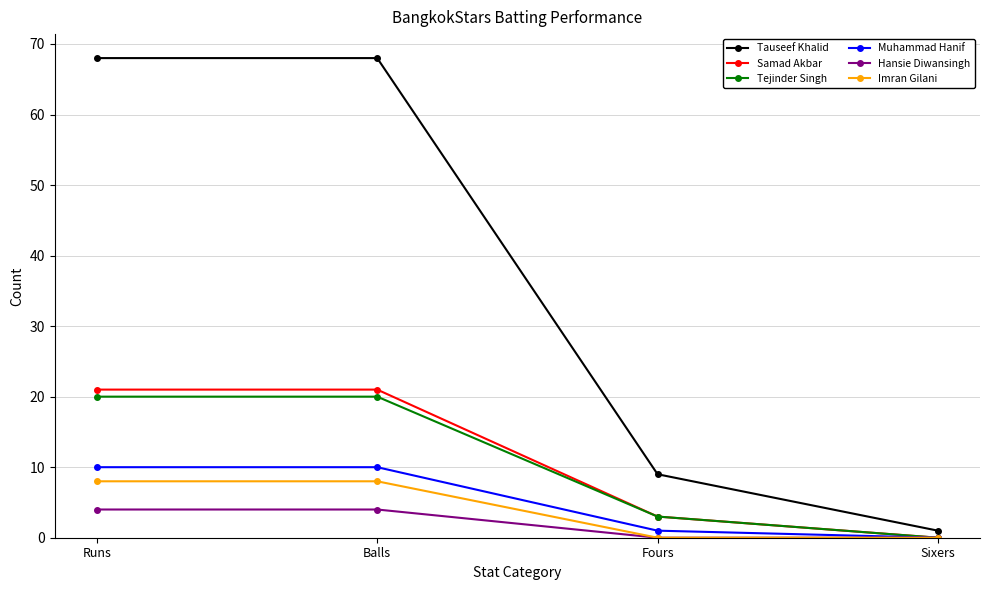

What is the label of the 4th point from the left?

Sixers